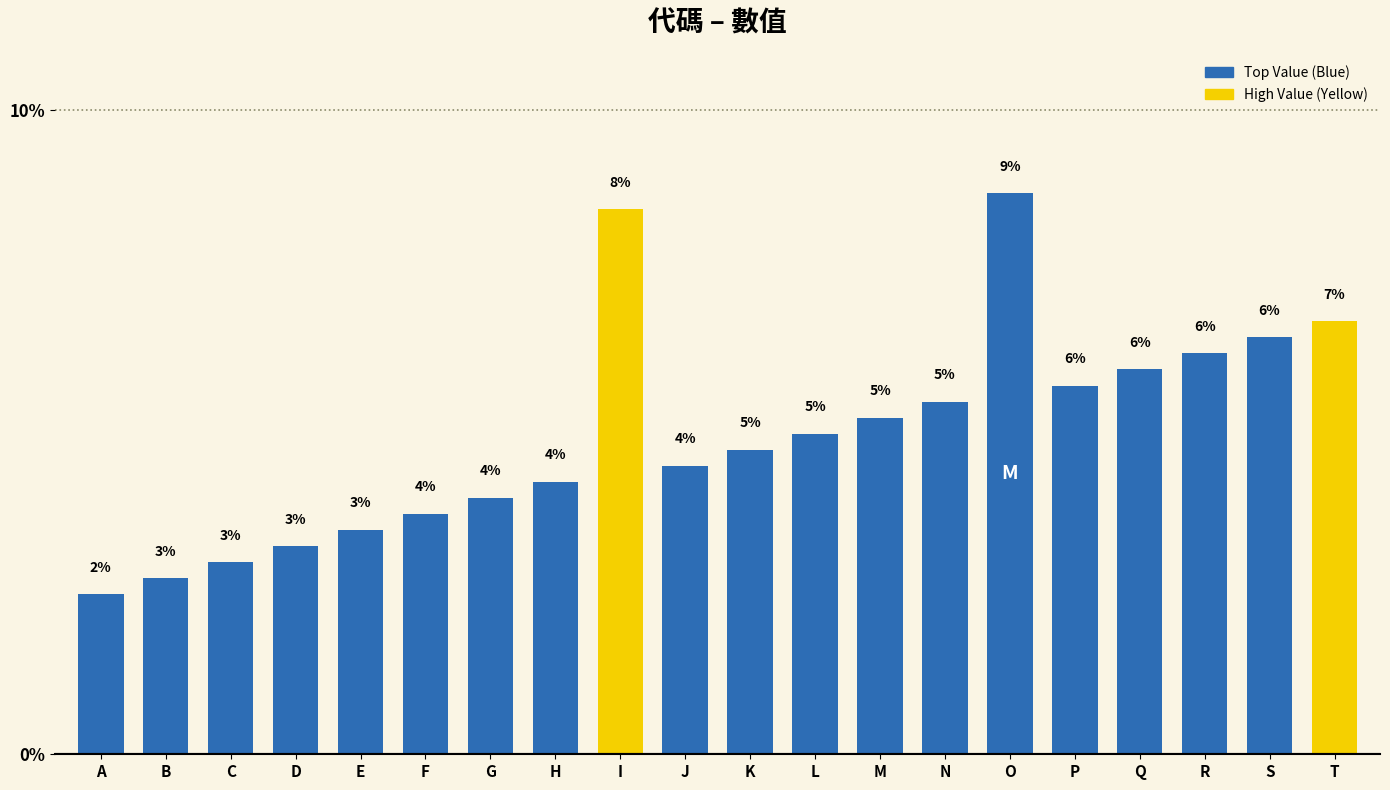

What is the sum of the values at H and P?

10.0